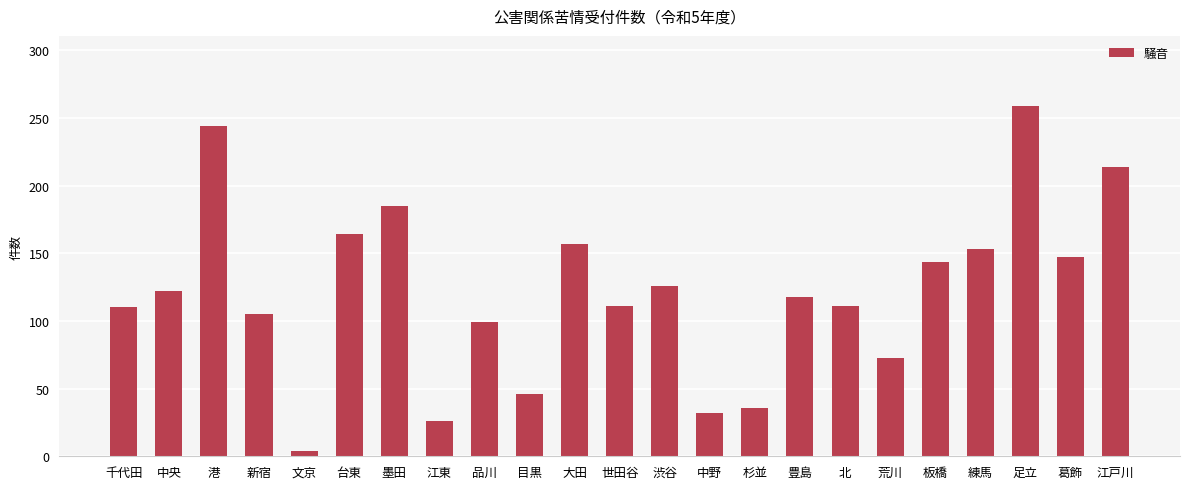

What position from the right is 江東?

16